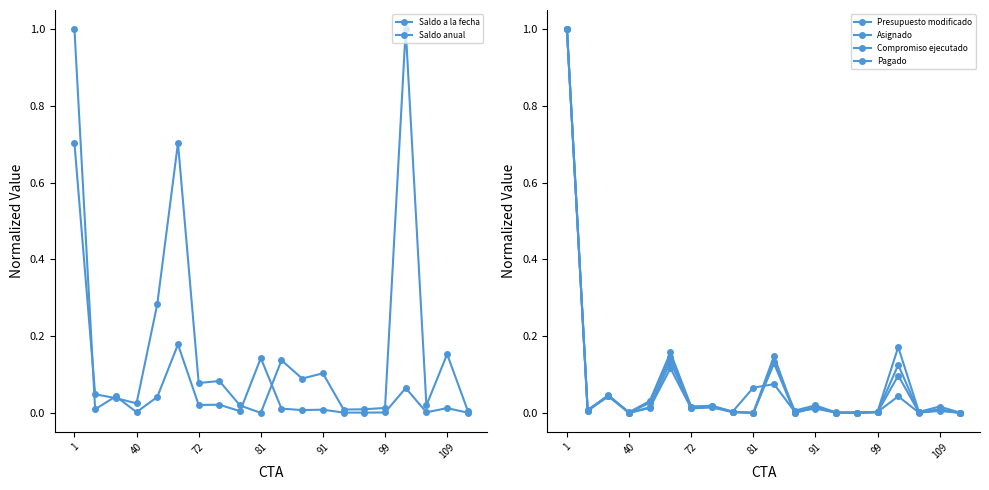

What is the maximum value shown in the chart?

1.0